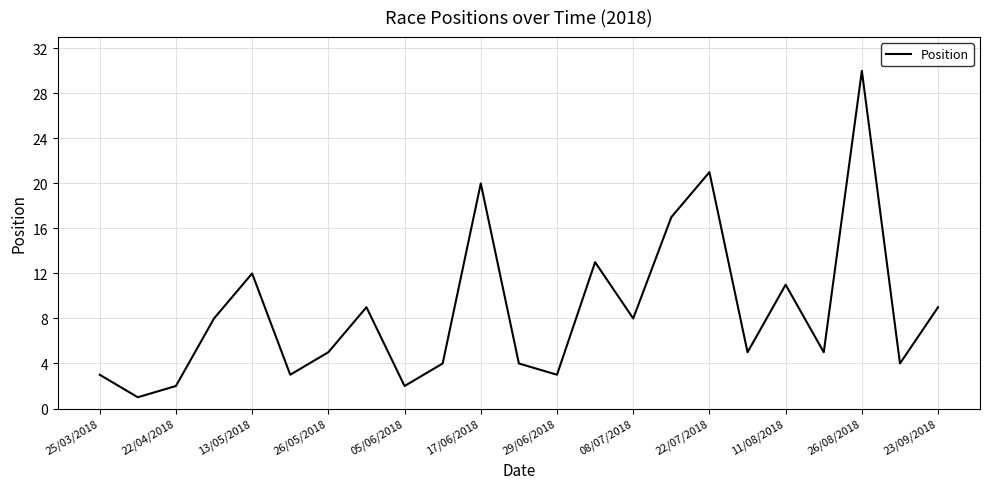

What is the greatest value displayed?

30